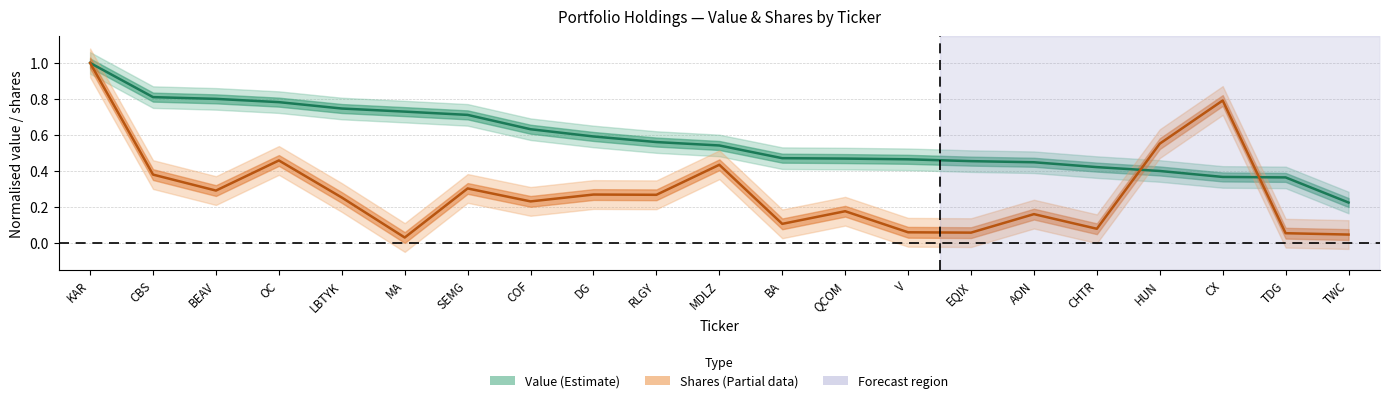

True or false: Value has more than 0 interior local peaks.

False